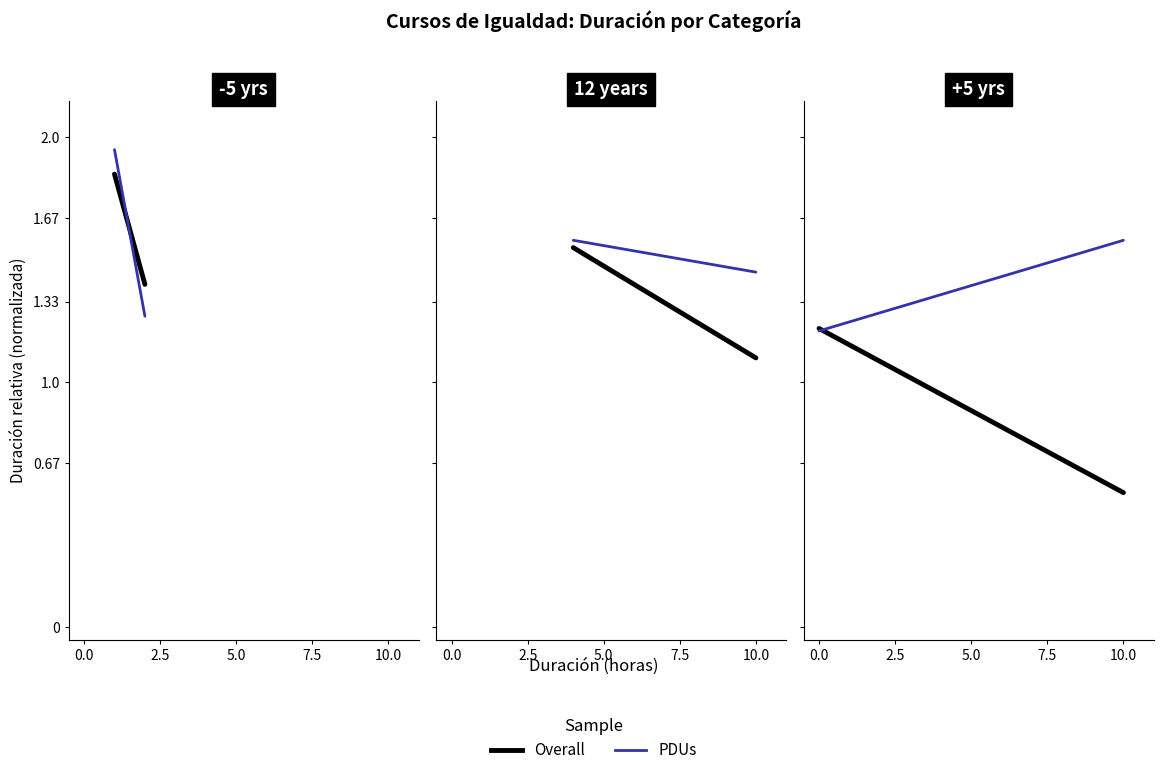

What are all the series names shown in the legend?

Overall, PDUs